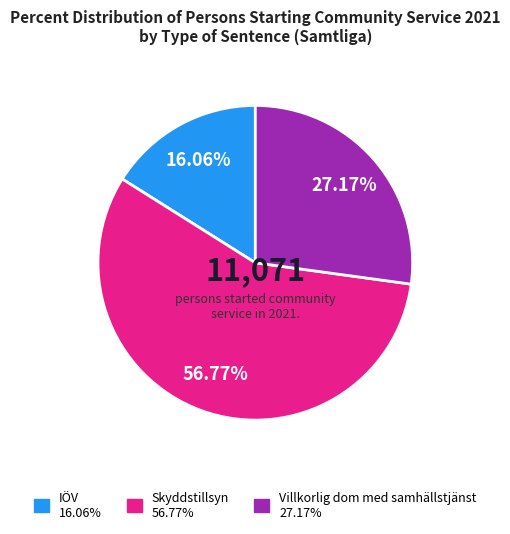

Is there a majority slice in this chart?

Yes